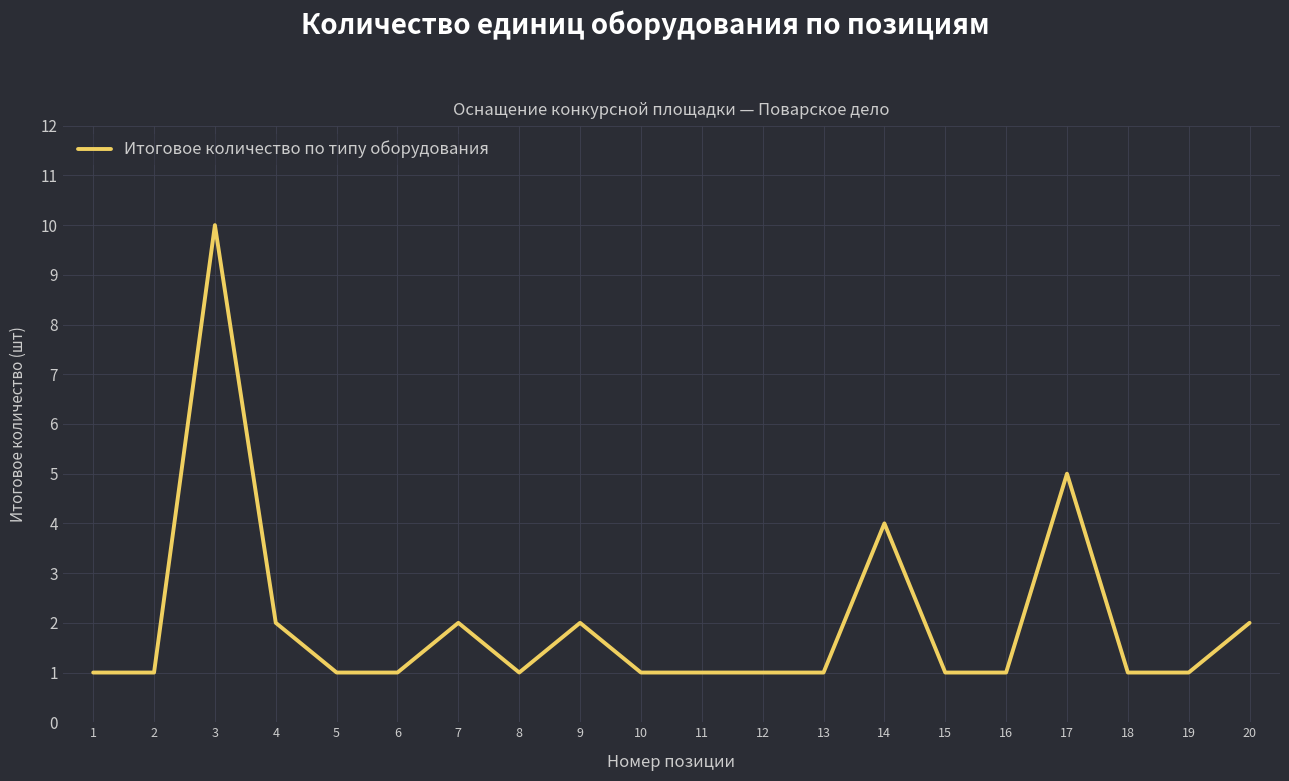

How many categories are shown in the chart?

20